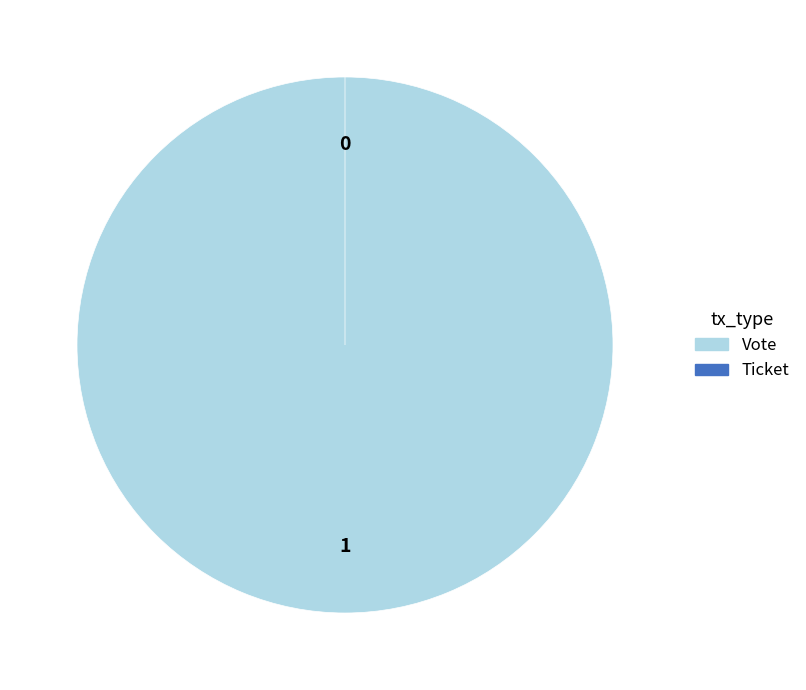

To the nearest percent, what is the average slice percentage?

50%